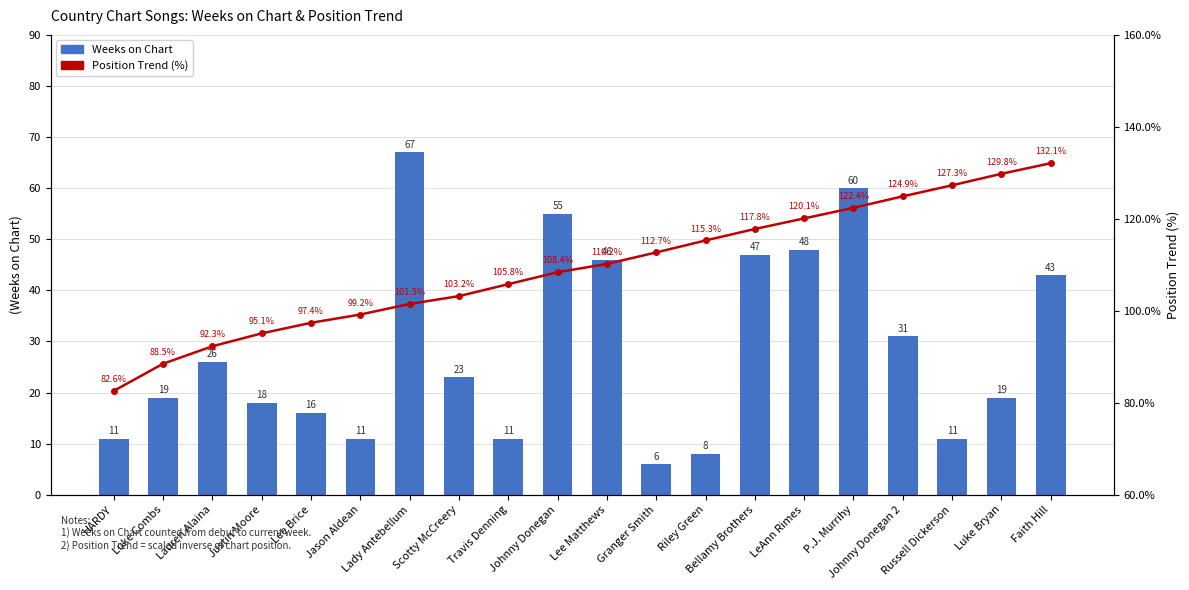

What are all the series names shown in the legend?

Weeks on Chart, Position Trend (%)